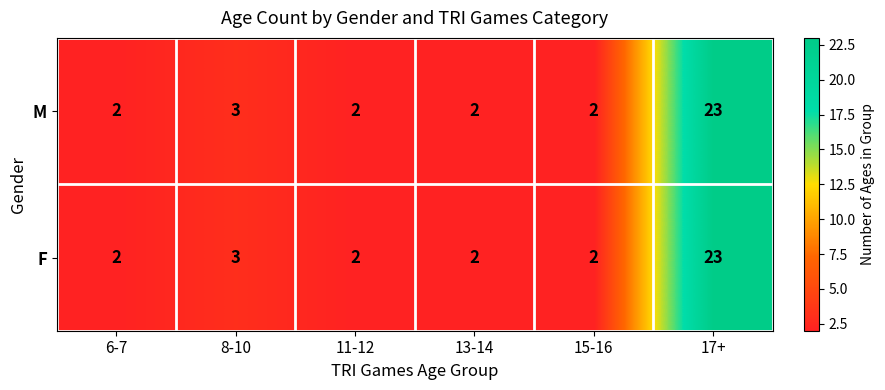

Reading left to right, extract all data points from this chart.

M: 6-7=2	8-10=3	11-12=2	13-14=2	15-16=2	17+=23
F: 6-7=2	8-10=3	11-12=2	13-14=2	15-16=2	17+=23